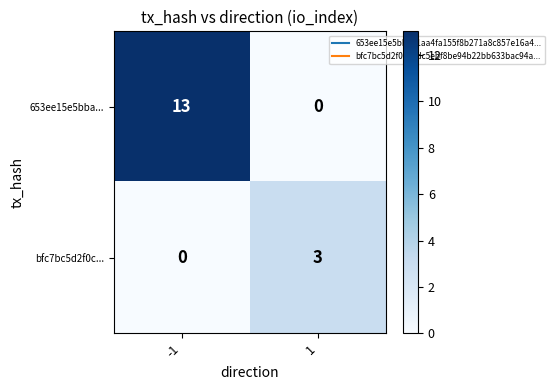

What is the maximum value shown in the chart?

13